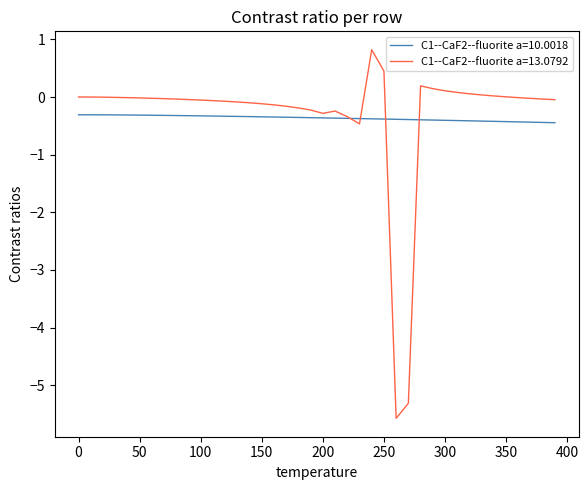

Which series has the widest spread of values?

C1--CaF2--fluorite a=13.0792